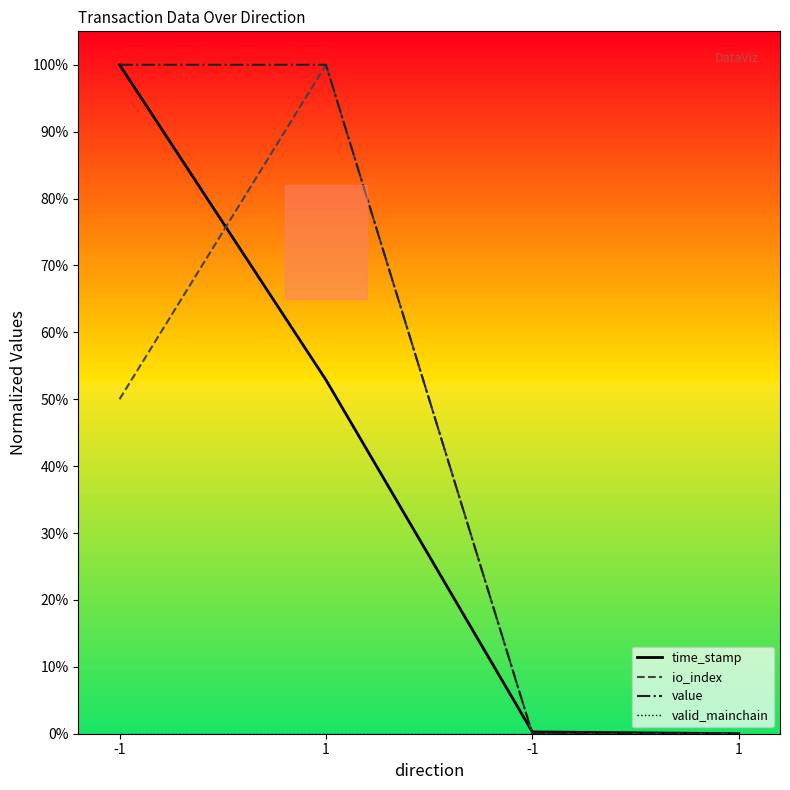

What are all the series names shown in the legend?

time_stamp, io_index, value, valid_mainchain